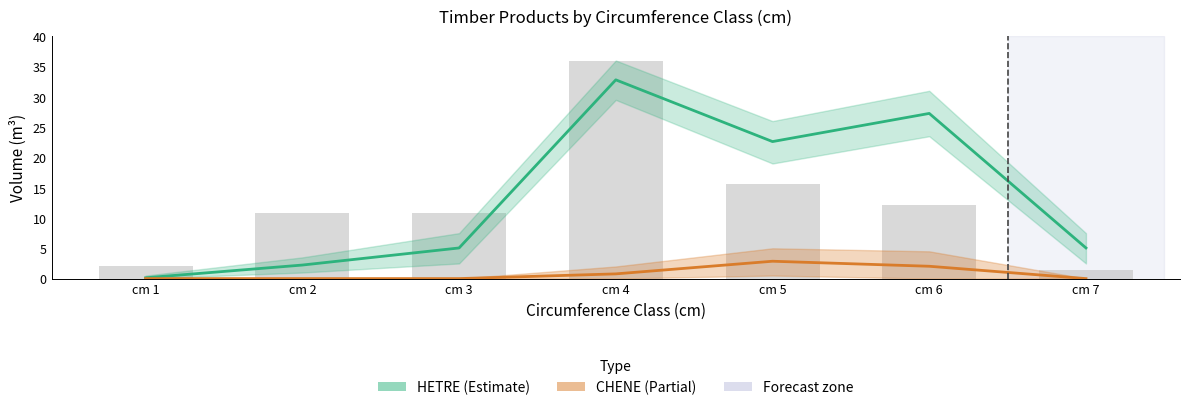

List the series in order of their peak value, highest first.

HETRE (Estimate), CHENE (Partial)